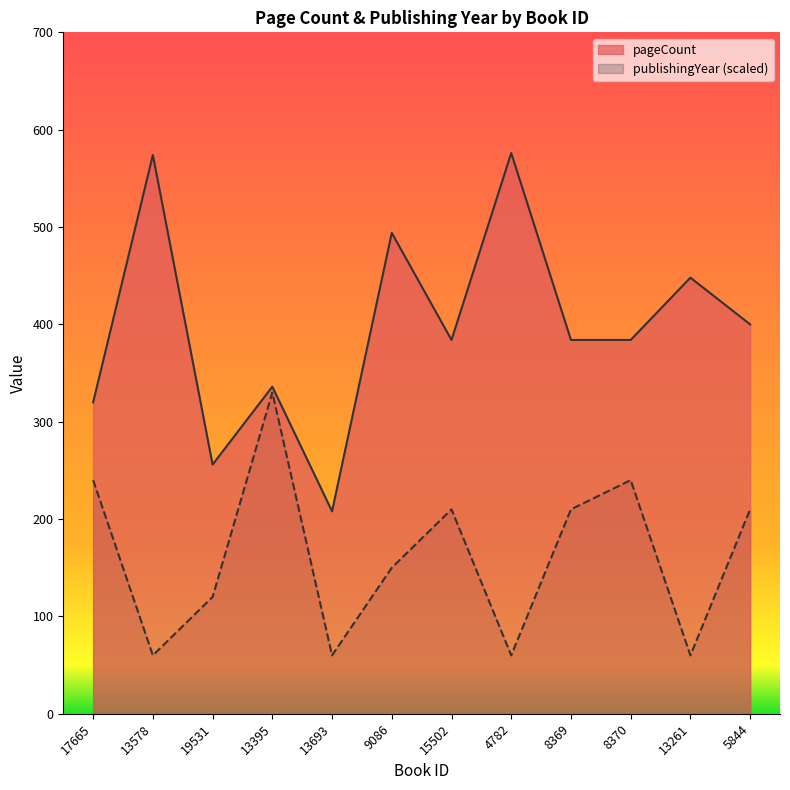

Which category has the highest value across all series?

4782